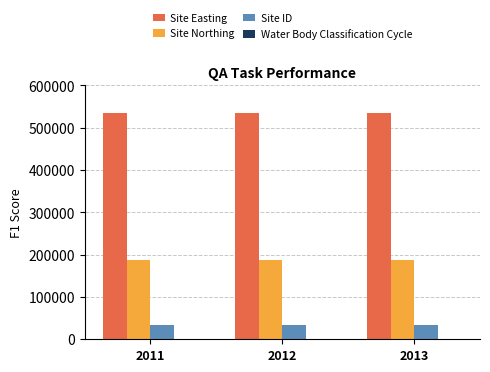

Which series has the largest total across all categories?

Site Easting